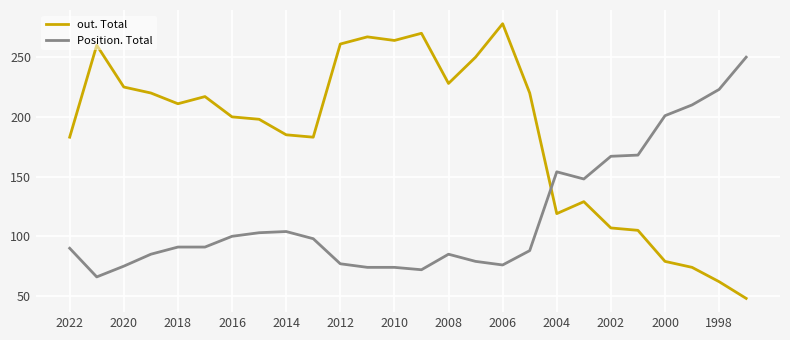

Which series ends up on top after the final intersection of Position. Total and out. Total?

Position. Total